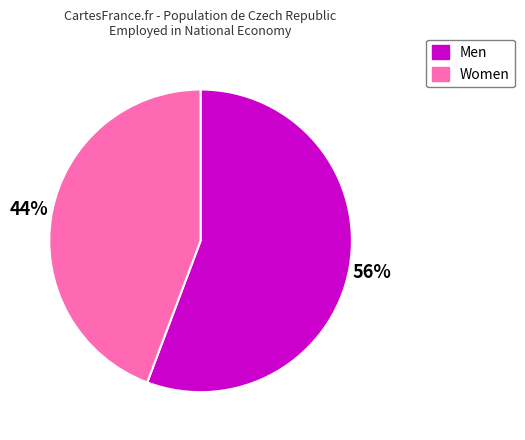

To the nearest percent, what is the combined percentage of Men and Women?

100%